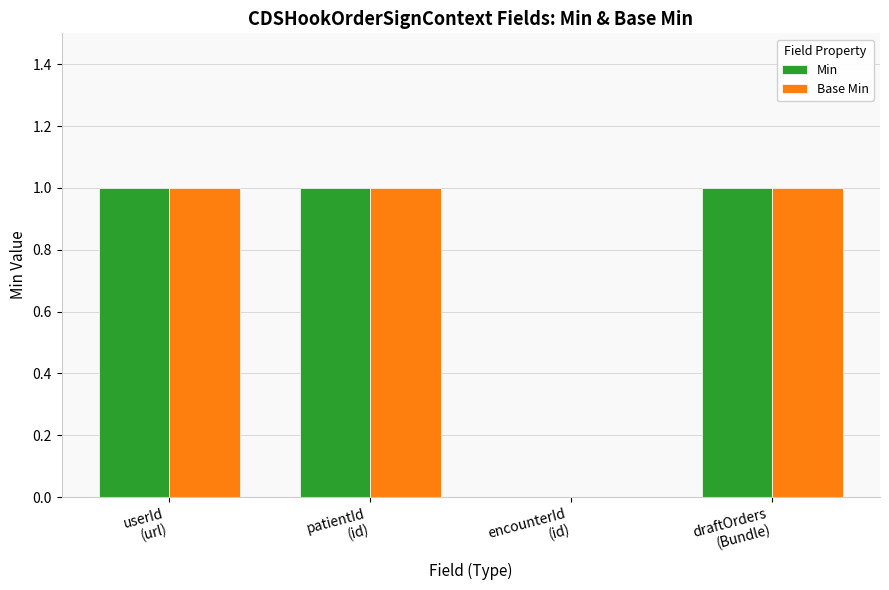

Are the bars horizontal?

No